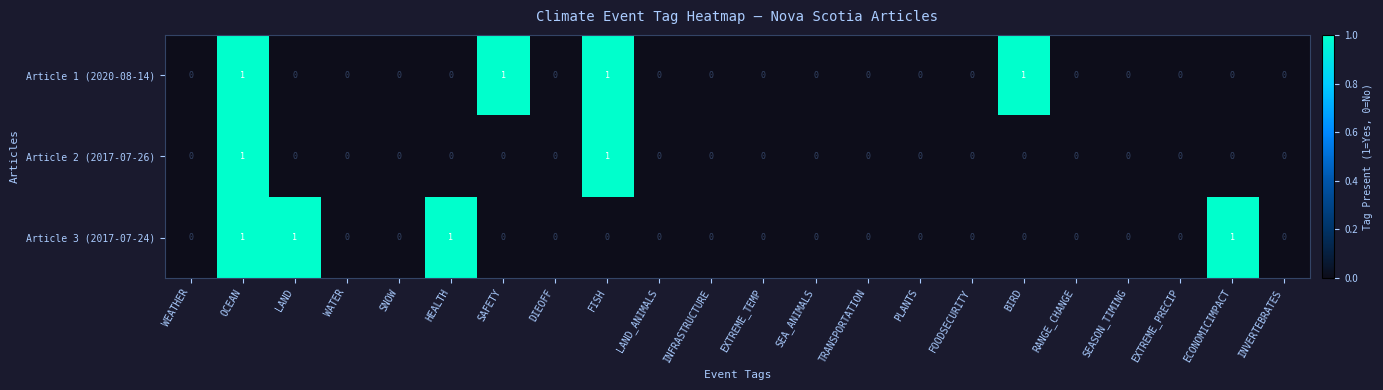

True or false: Article 1 (2020-08-14) has a value of -1 at HEALTH.

False